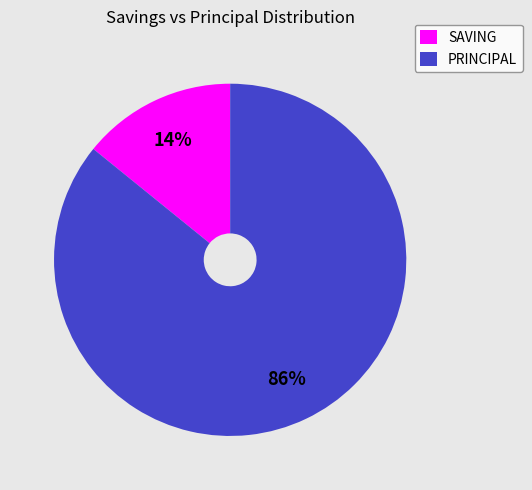

To the nearest percent, what percentage of the pie is SAVING?

14%